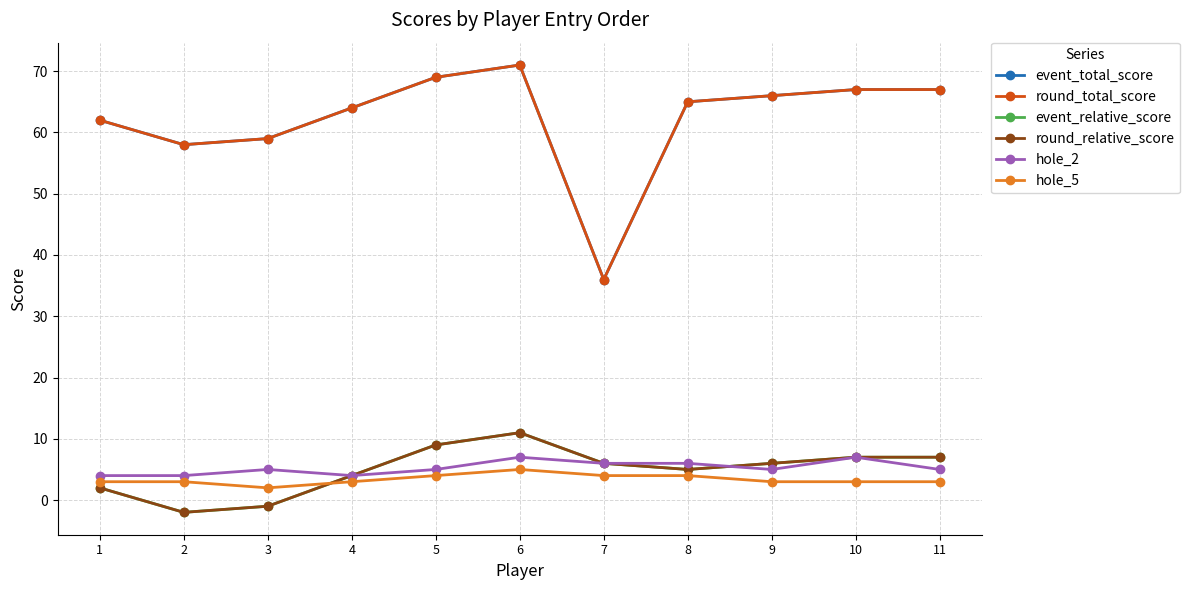

True or false: round_total_score has a value of 94 at 11.

False